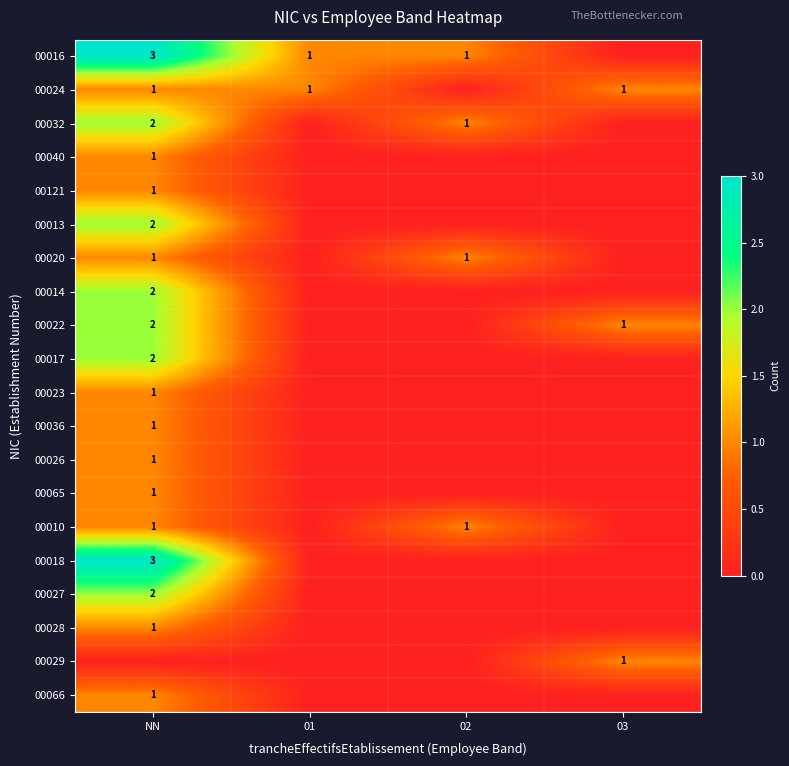

The 00065 series shows 1 at NN. True or false?

True